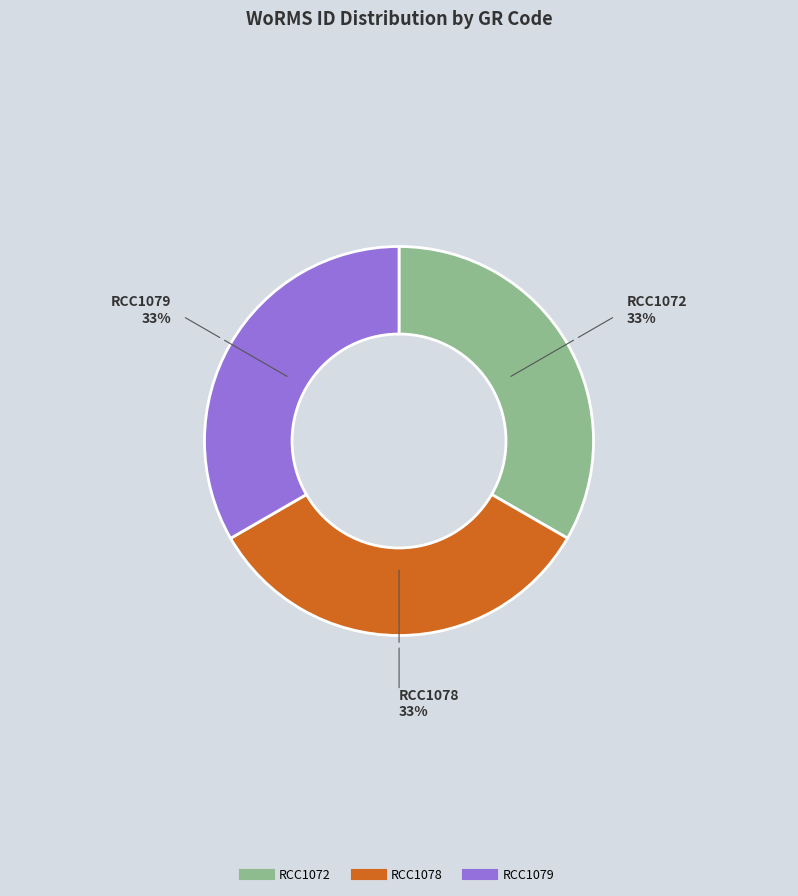

Count the number of slices in the pie.

3